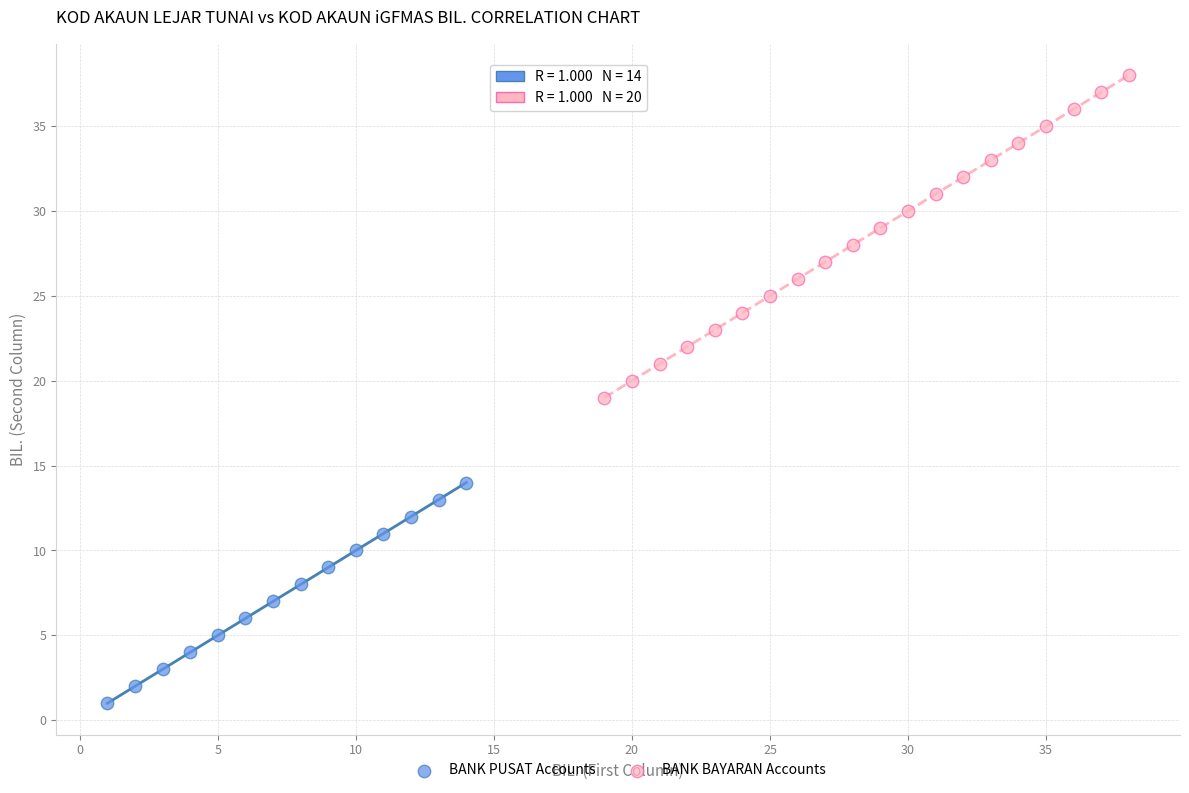

Which series has the largest Y range (max minus min)?

BANK BAYARAN Accounts